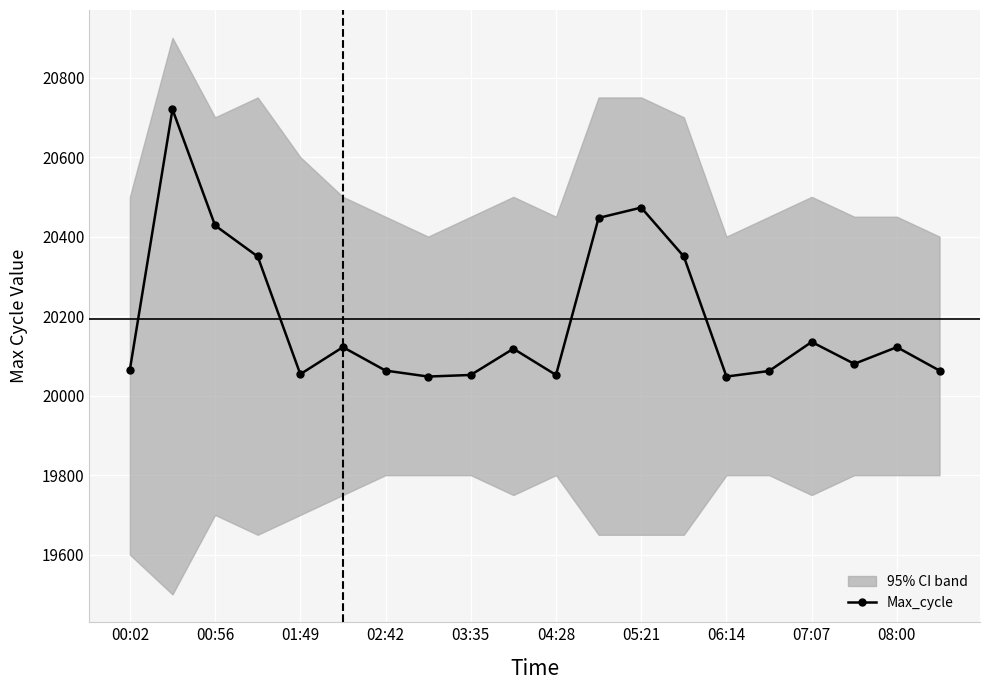

What is the difference between the maximum and minimum values?

672